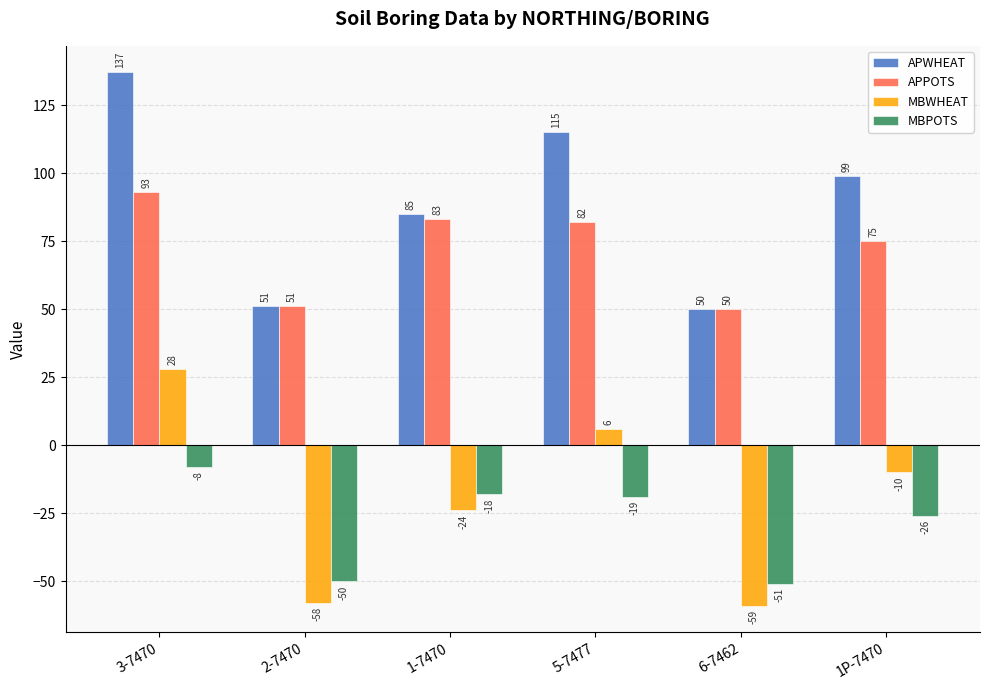

What is the spread (max minus min) of values at 3-7470?

145